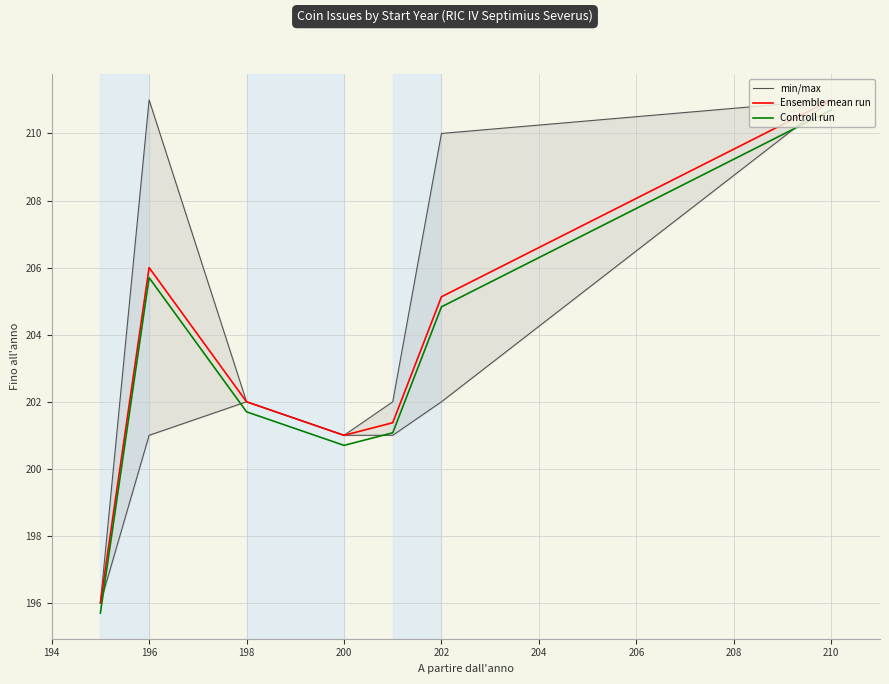

What is the difference between the second highest and second lowest values in the min/max series?

10.0